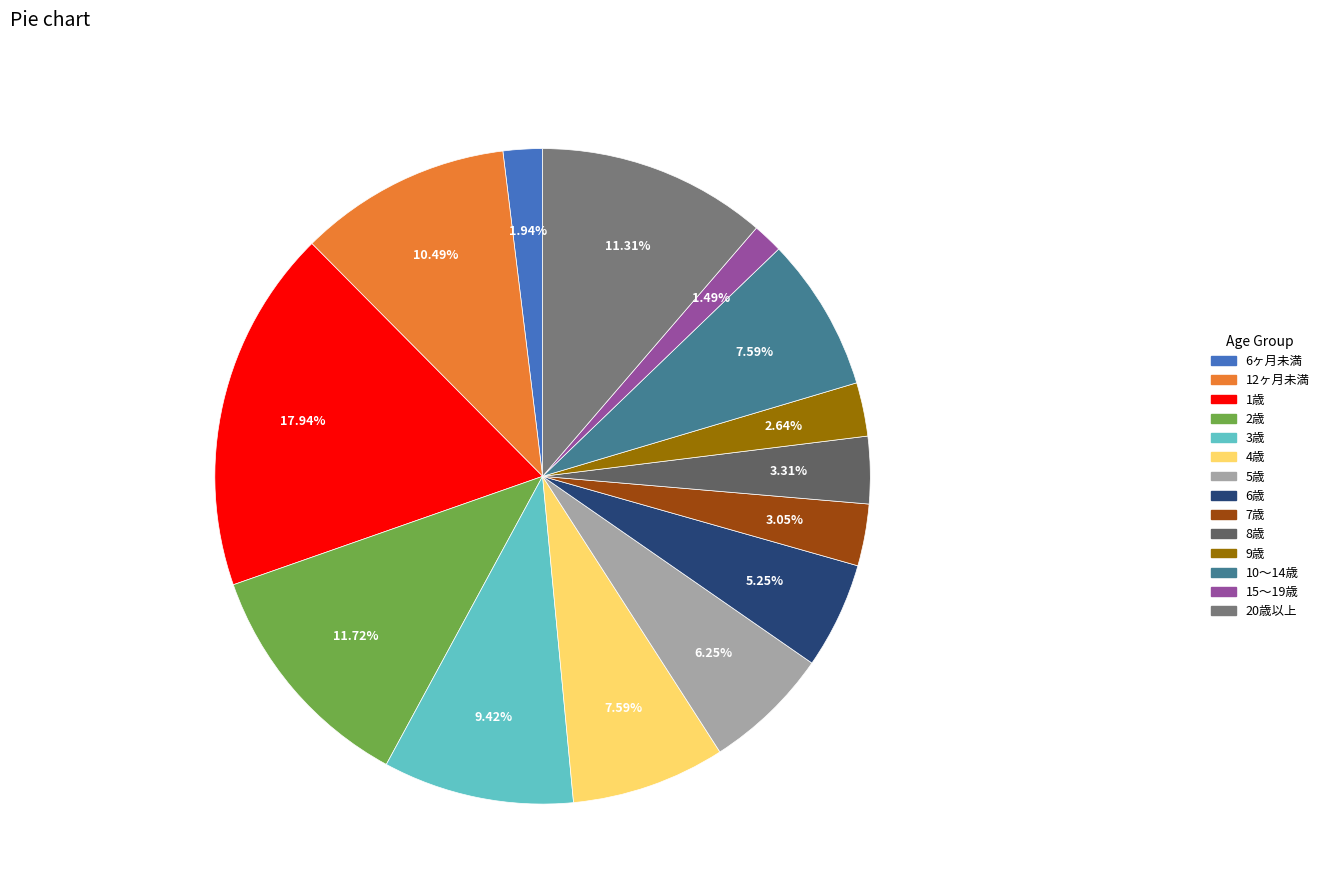

Is it true that 1歳 is 18% of the pie?

True